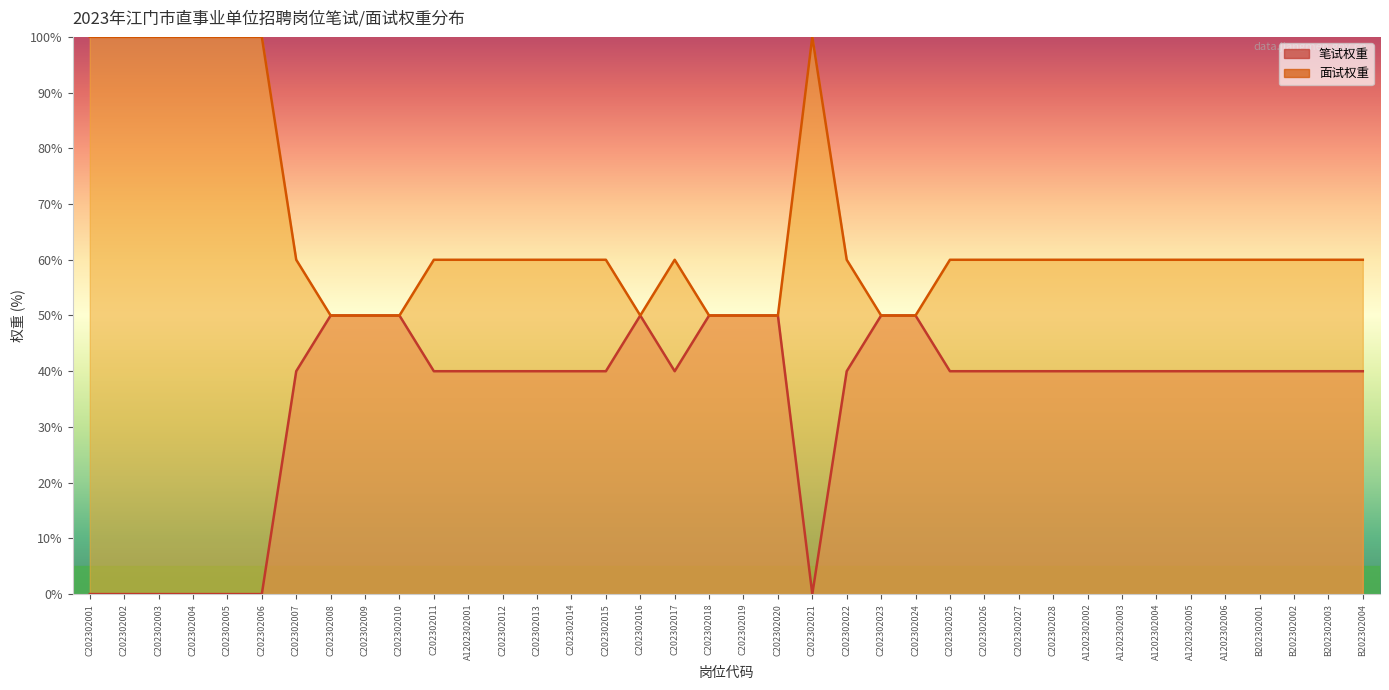

Is the value of 笔试权重 at C202302012 greater than the value of 面试权重 at C202302023?

No